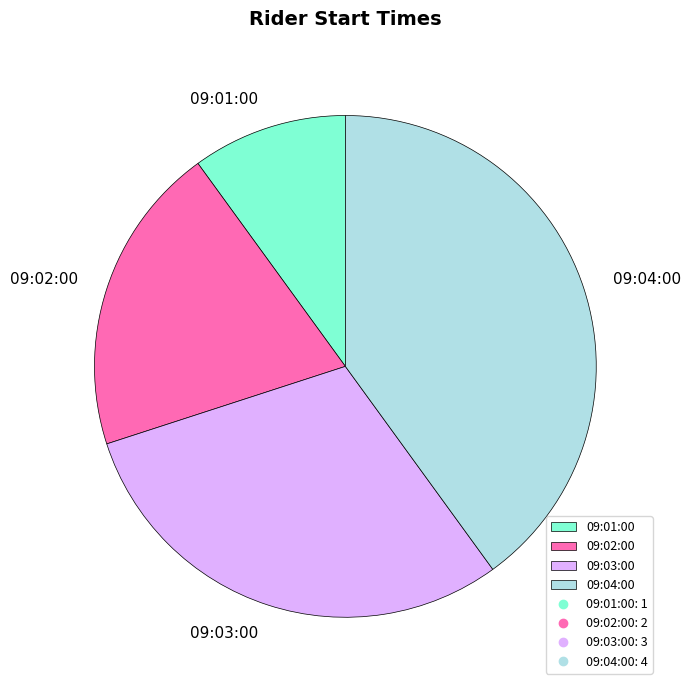

Do 09:04:00 and 09:02:00 together represent more than half of the pie?

Yes